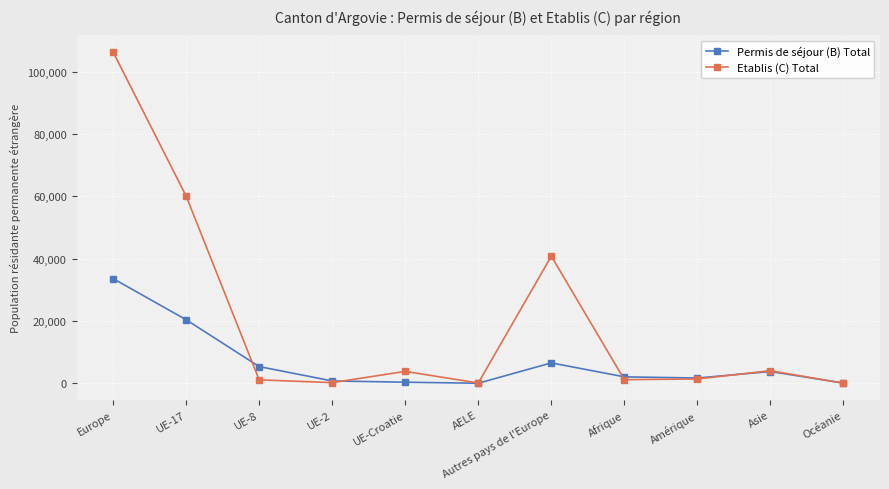

At which label is Permis de séjour (B) Total closest to 16845?

UE-17